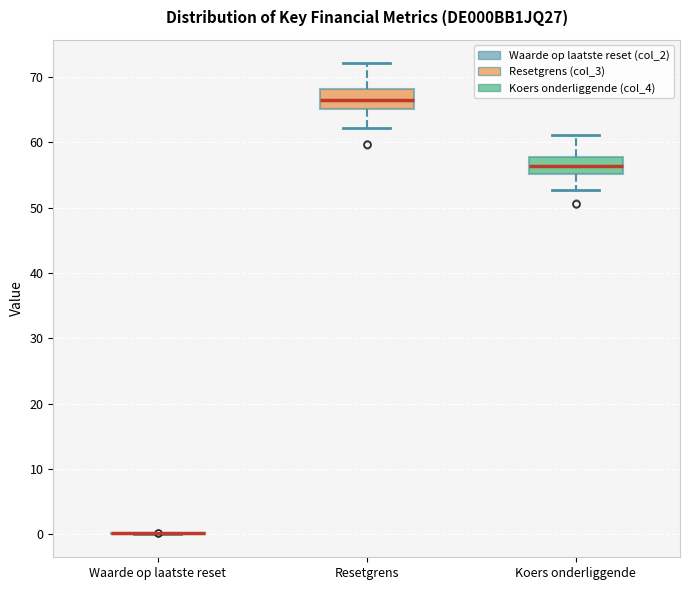

Where is the lower edge of the box for Koers onderliggende on the y-axis? The values are not printed on the chart, so give them approximately, as read against the axis.

55